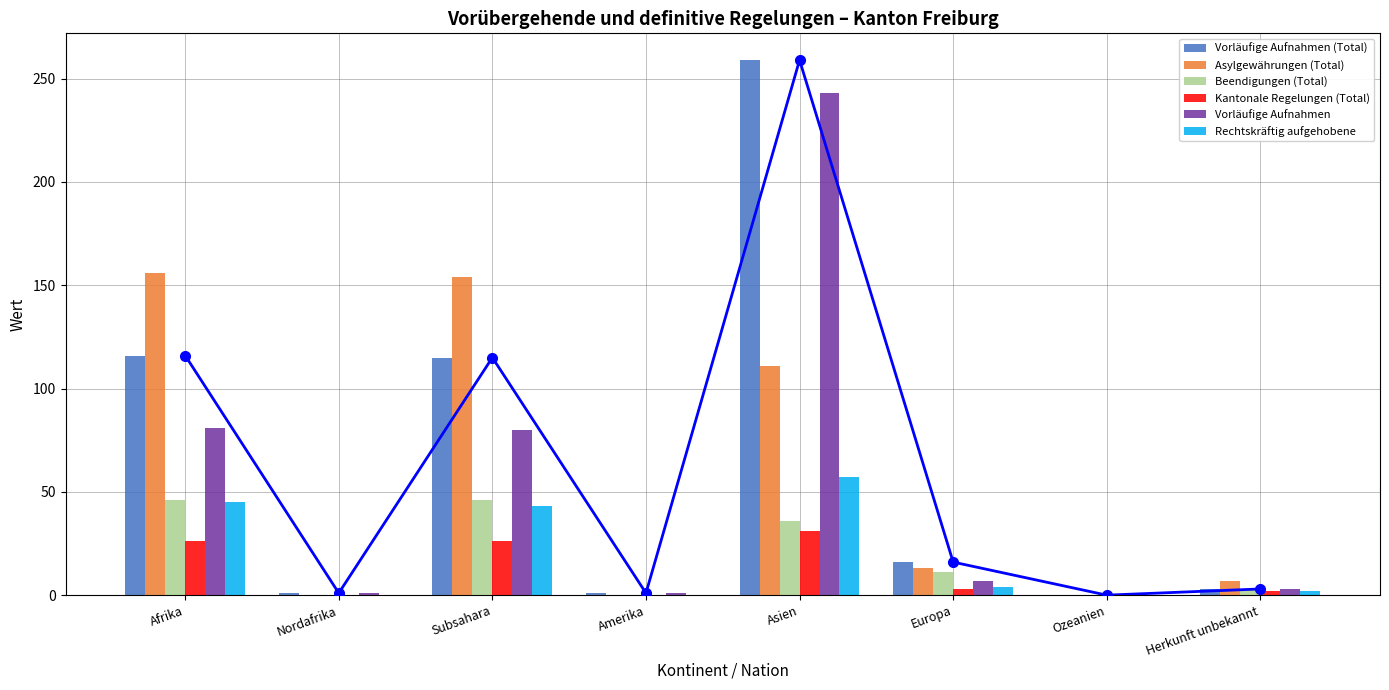

How many series are shown in this chart?

6